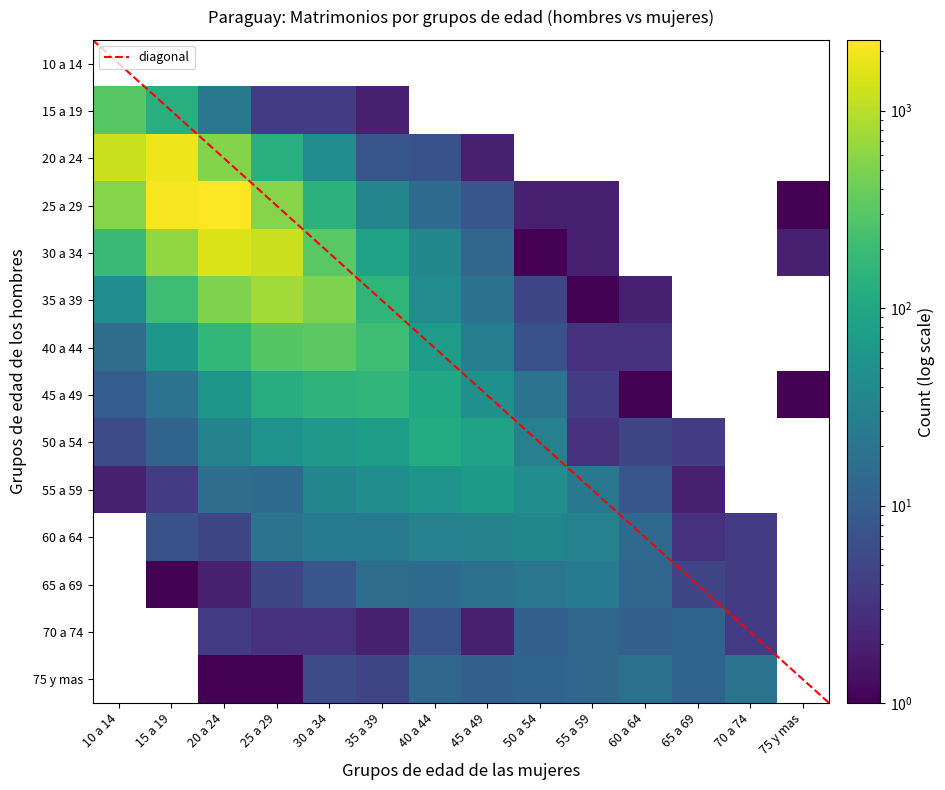

The value of 55 a 59 at 6 is 55. True or false?

True